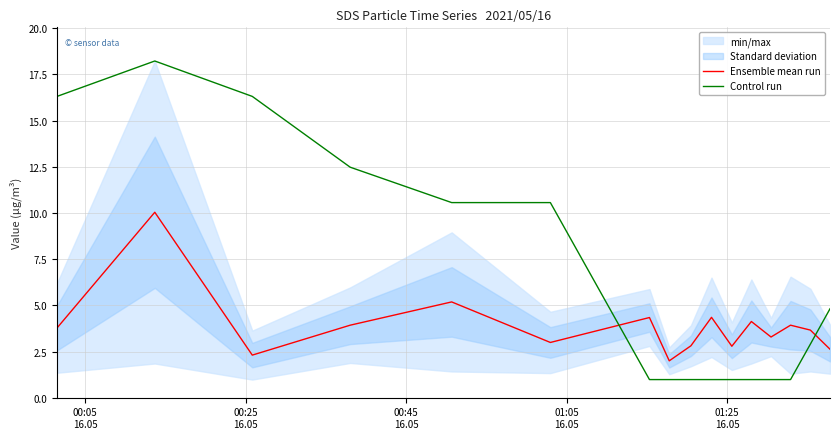

How many intersections are there between Control run and Ensemble mean run?

2